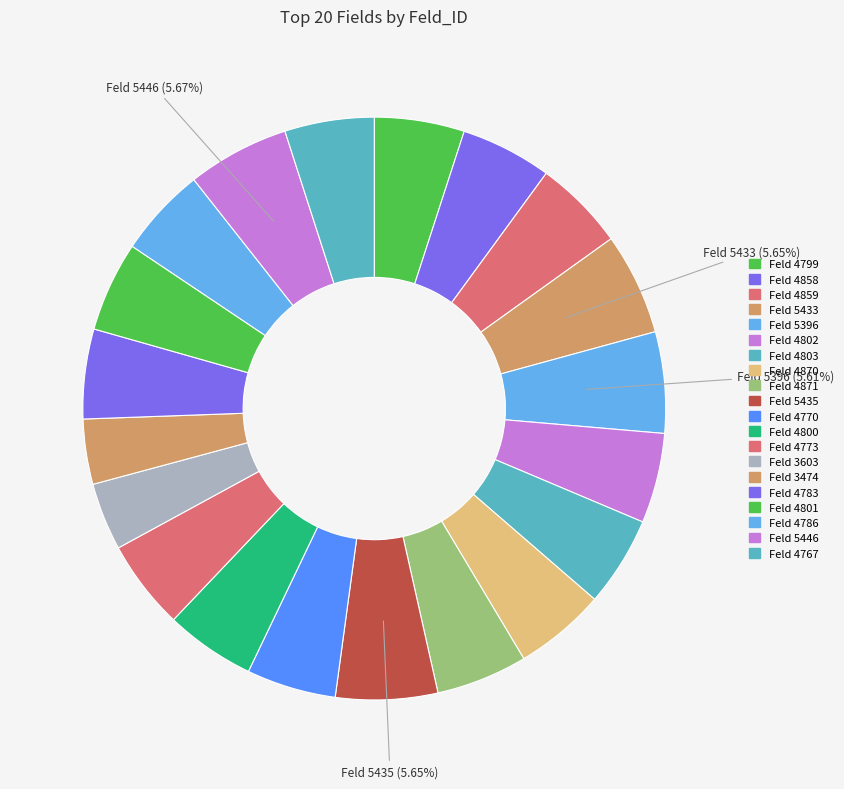

Which slice is the largest?

5446